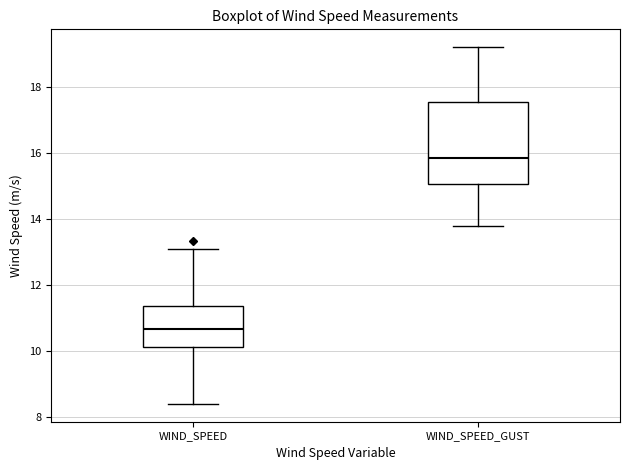

Which box's median line is the highest?

WIND_SPEED_GUST